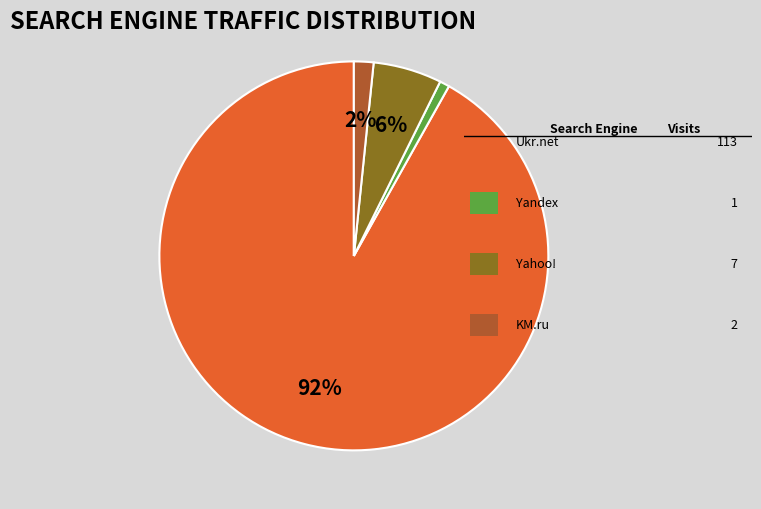

Is there any slice that represents more than half of the pie?

Yes